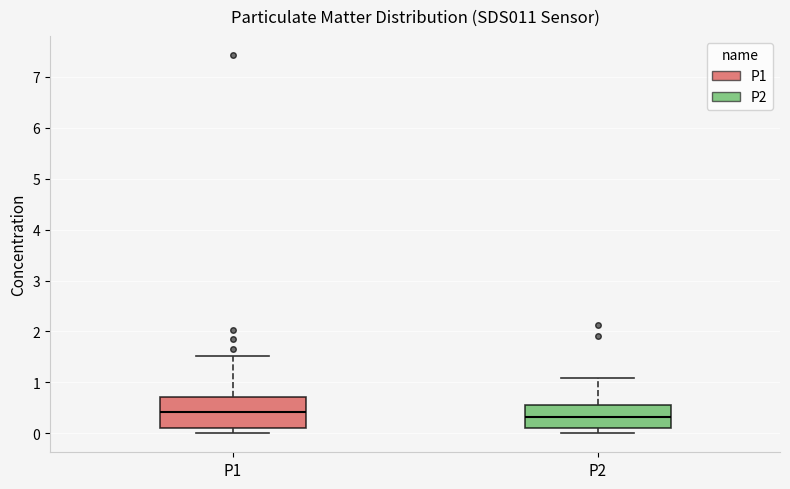

Reading left to right, read every box against the y-axis: the position of its median line, the range the box covers, and the ends of its whiskers. The values are not printed on the chart, so give them approximately, as read against the axis.

P1: median 0.4, box 0.1 to 0.7, whiskers 0.0 to 1.5
P2: median 0.3, box 0.1 to 0.6, whiskers 0.0 to 1.1